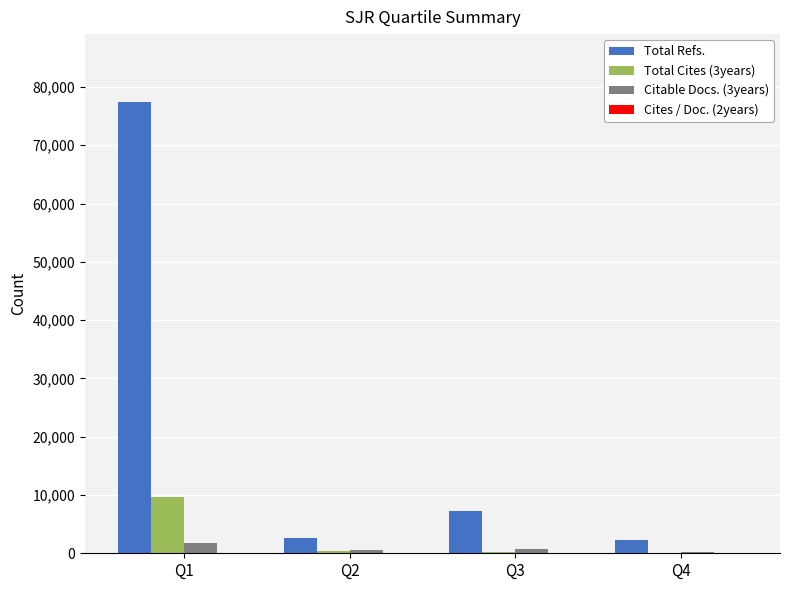

Between Q3 and Q4, which series saw the biggest shift?

Total Refs.